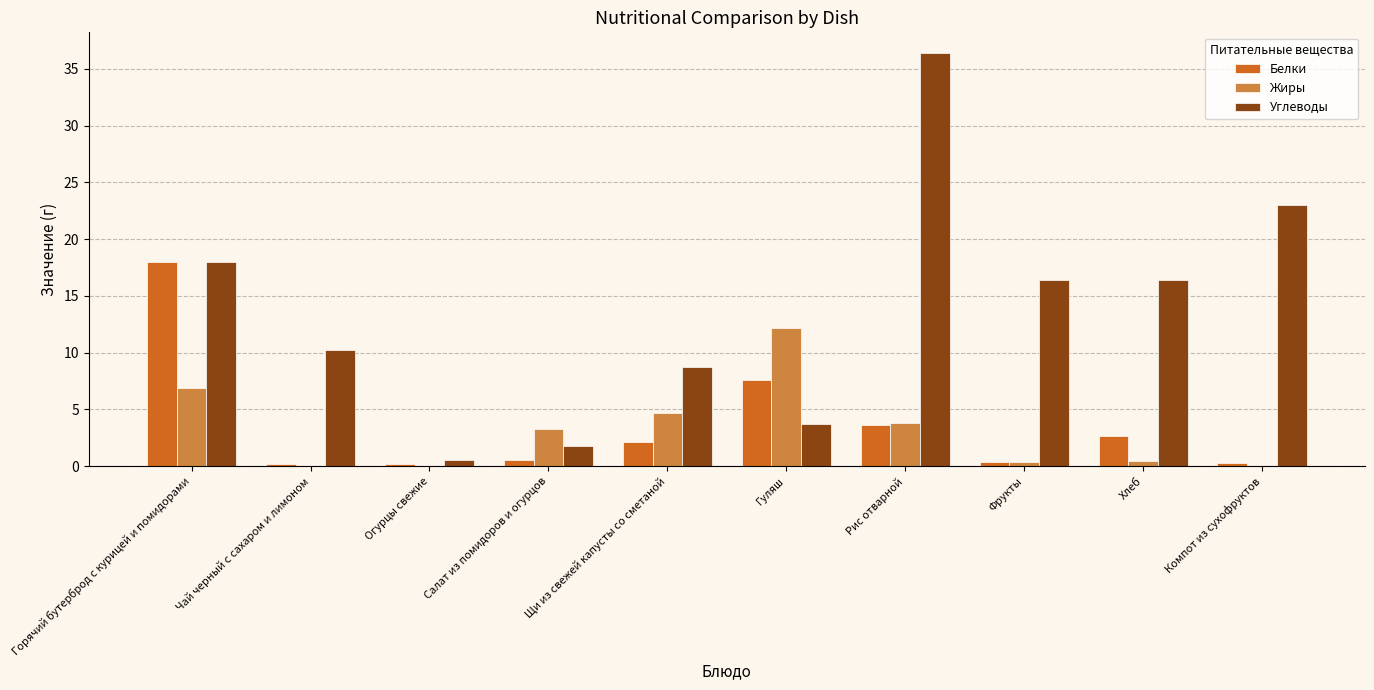

Which series has the largest total across all categories?

Углеводы